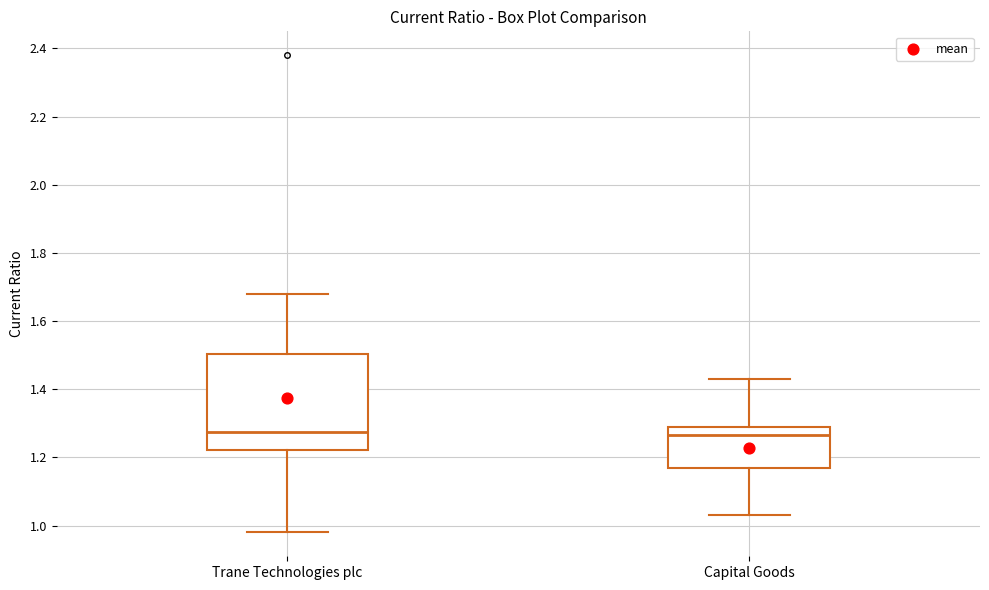

Reading left to right, read every box against the y-axis: the position of its median line, the range the box covers, and the ends of its whiskers. The values are not printed on the chart, so give them approximately, as read against the axis.

Trane Technologies plc: median 1.28, box 1.22 to 1.50, whiskers 0.98 to 1.68
Capital Goods: median 1.26, box 1.18 to 1.30, whiskers 1.04 to 1.44